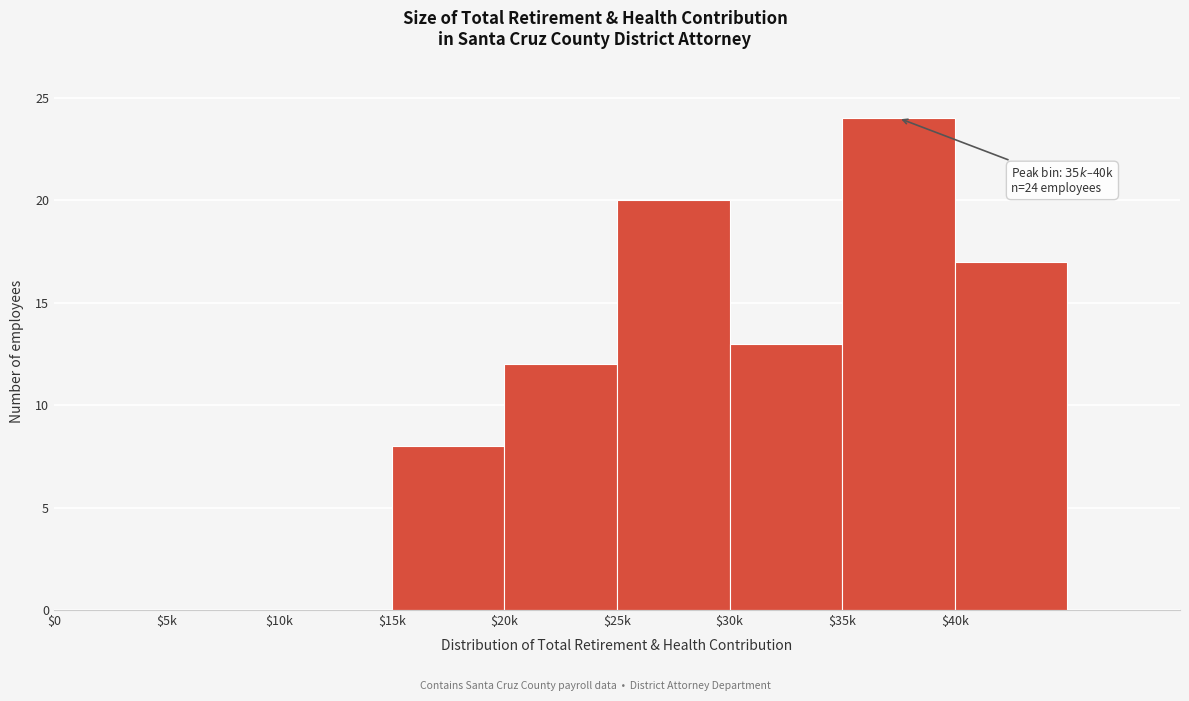

Which category has the highest value across all series?

$35k